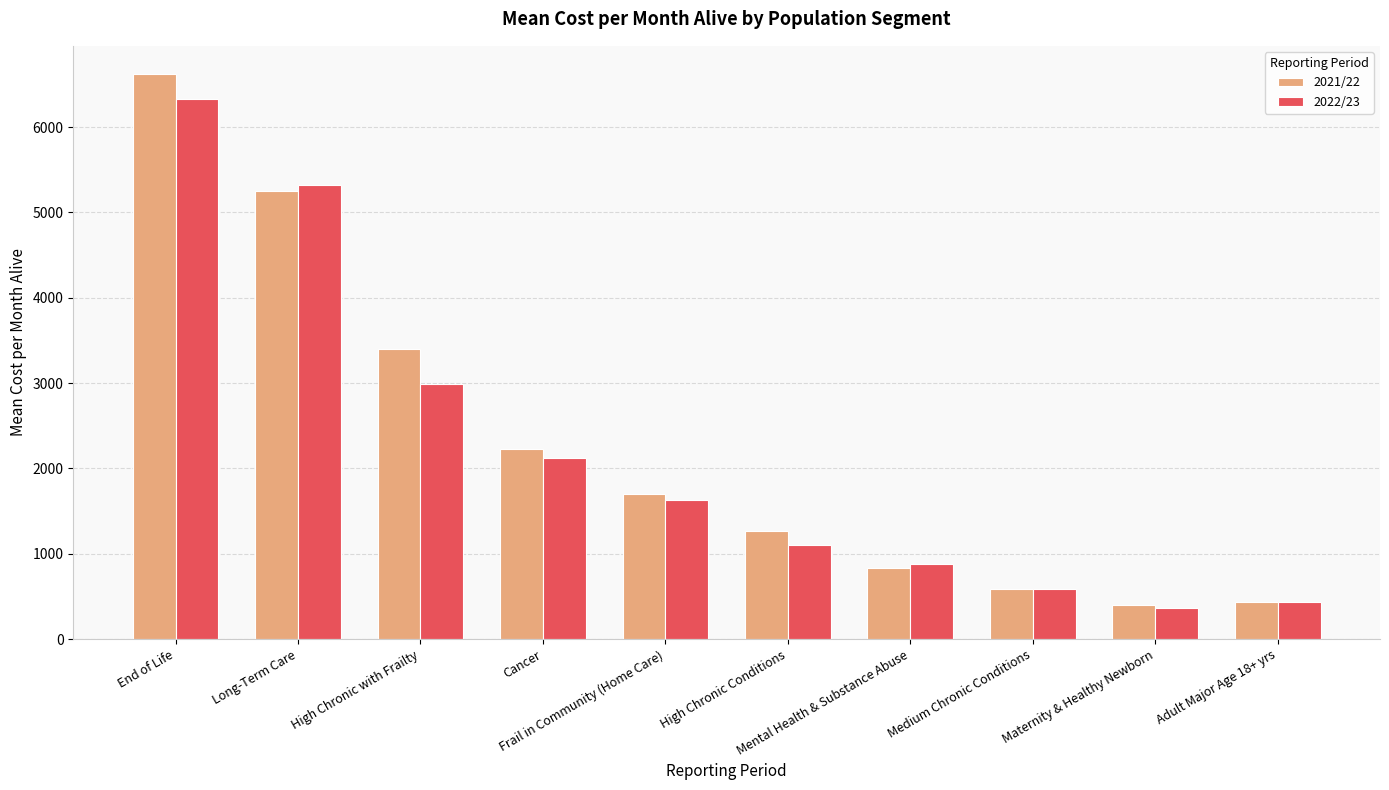

How many values in the 2021/22 series are below 1701?

5